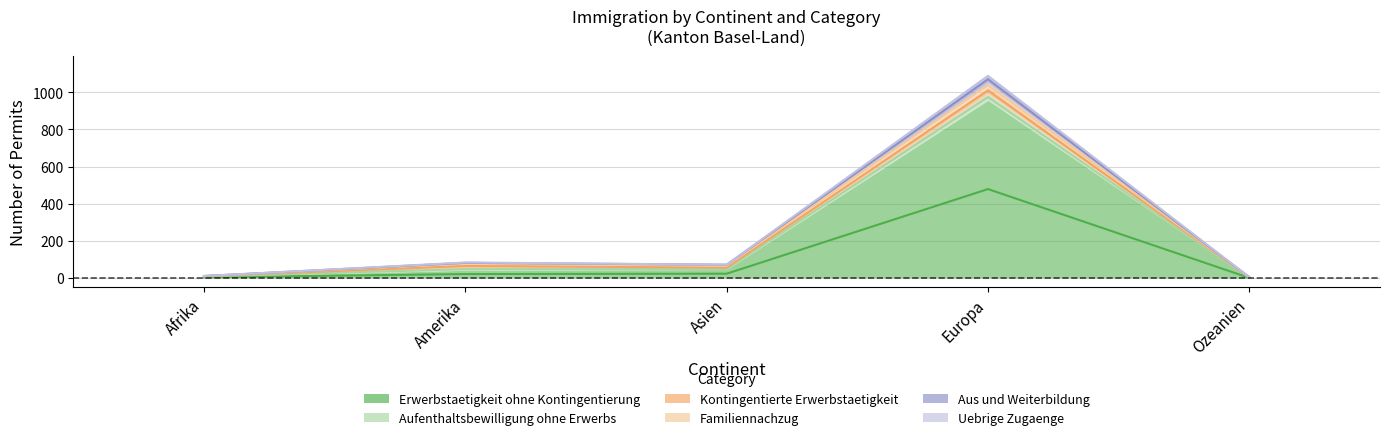

List the labels in order of Aufenthaltsbewilligung ohne Erwerbs value, smallest first.

Ozeanien, Afrika, Asien, Amerika, Europa